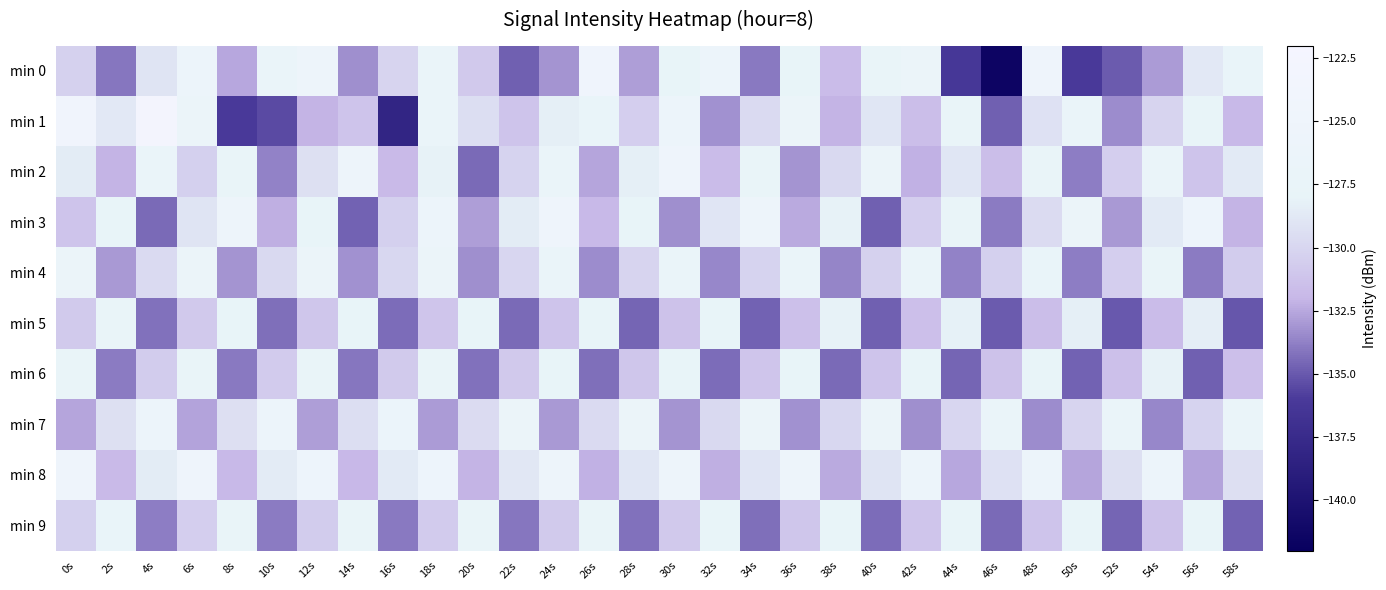

List the series in order of their peak value, lowest first.

min 5, min 6, min 9, min 4, min 7, min 3, min 8, min 2, min 0, min 1